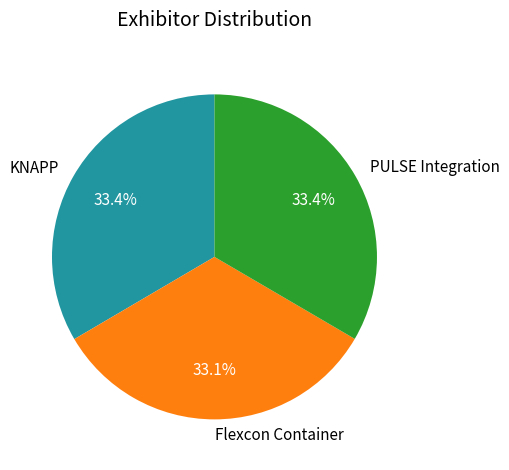

Combined, do KNAPP and PULSE Integration account for over 50%?

Yes